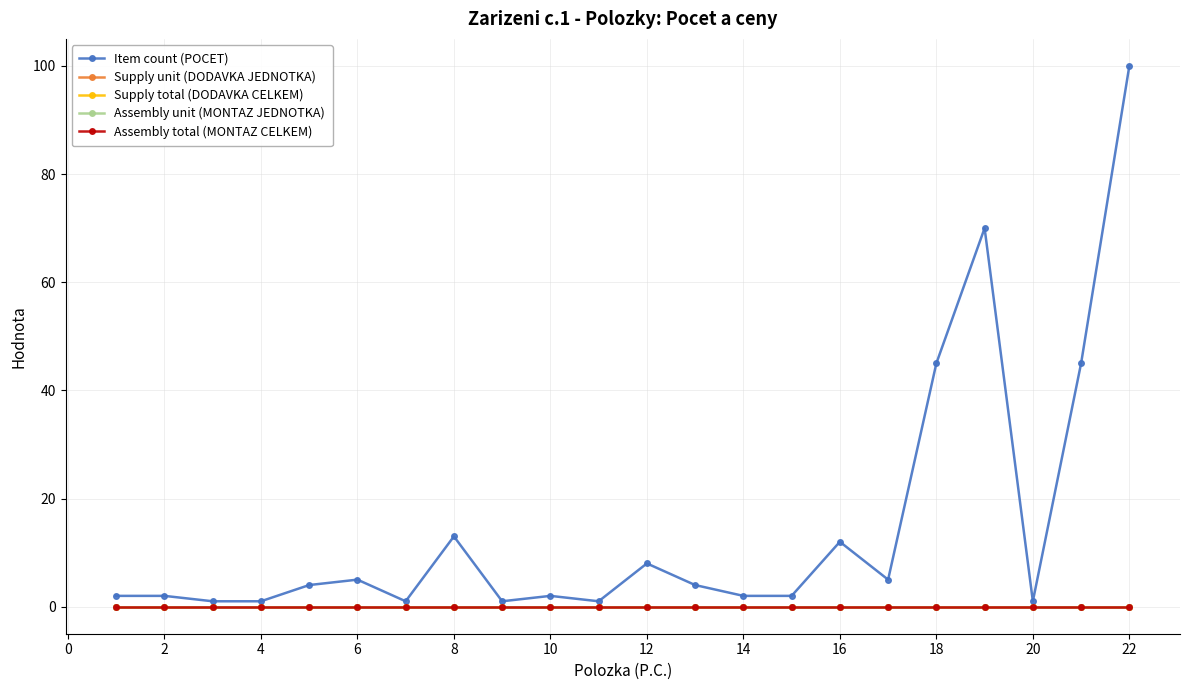

Which series has the largest range (max minus min)?

Item count (POCET)